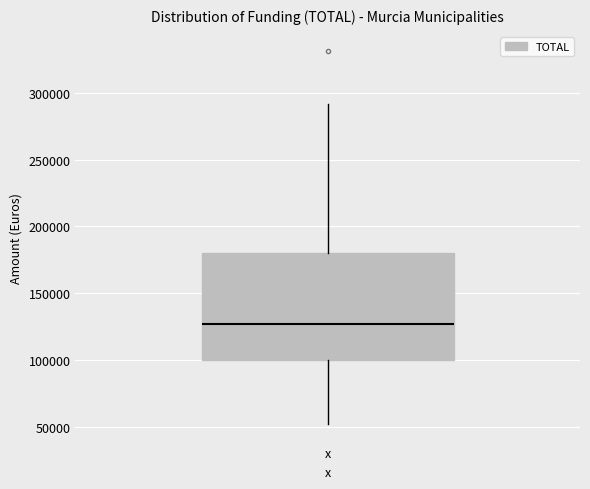

Read this box plot against the y-axis: the position of the median line, the range covered by the box, and the ends of both whiskers. The values are not printed on the chart, so give them approximately, as read against the axis.

median 125000, box 100000 to 180000, whiskers 50000 to 290000